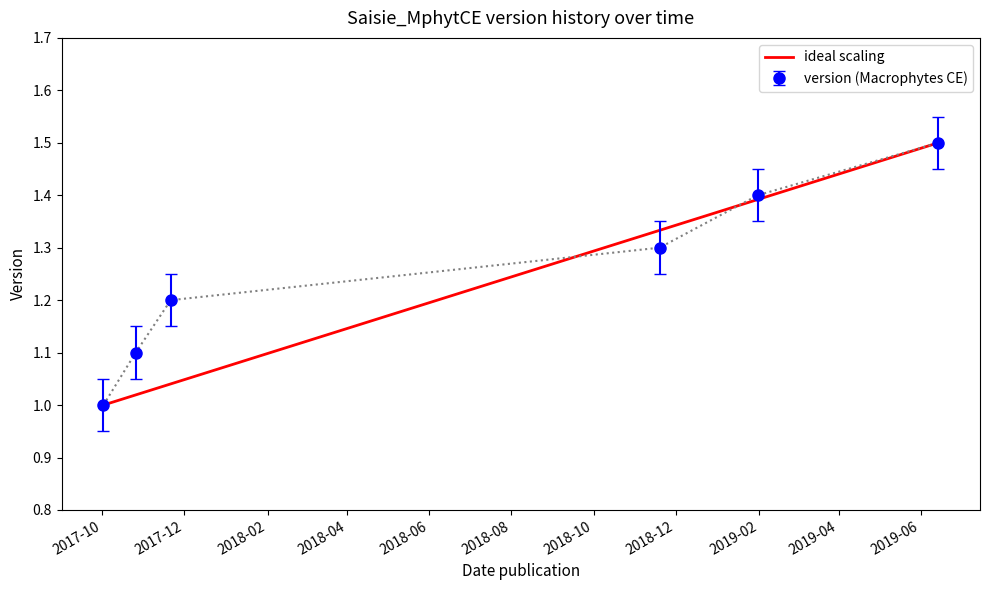

What is the difference between the second highest and minimum values?

0.4